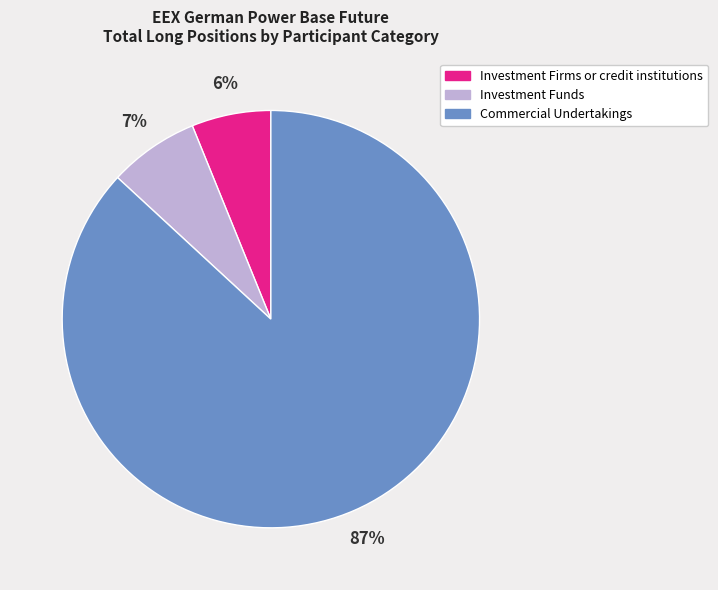

True or false: Investment Firms or credit institutions accounts for 6% of the total.

True